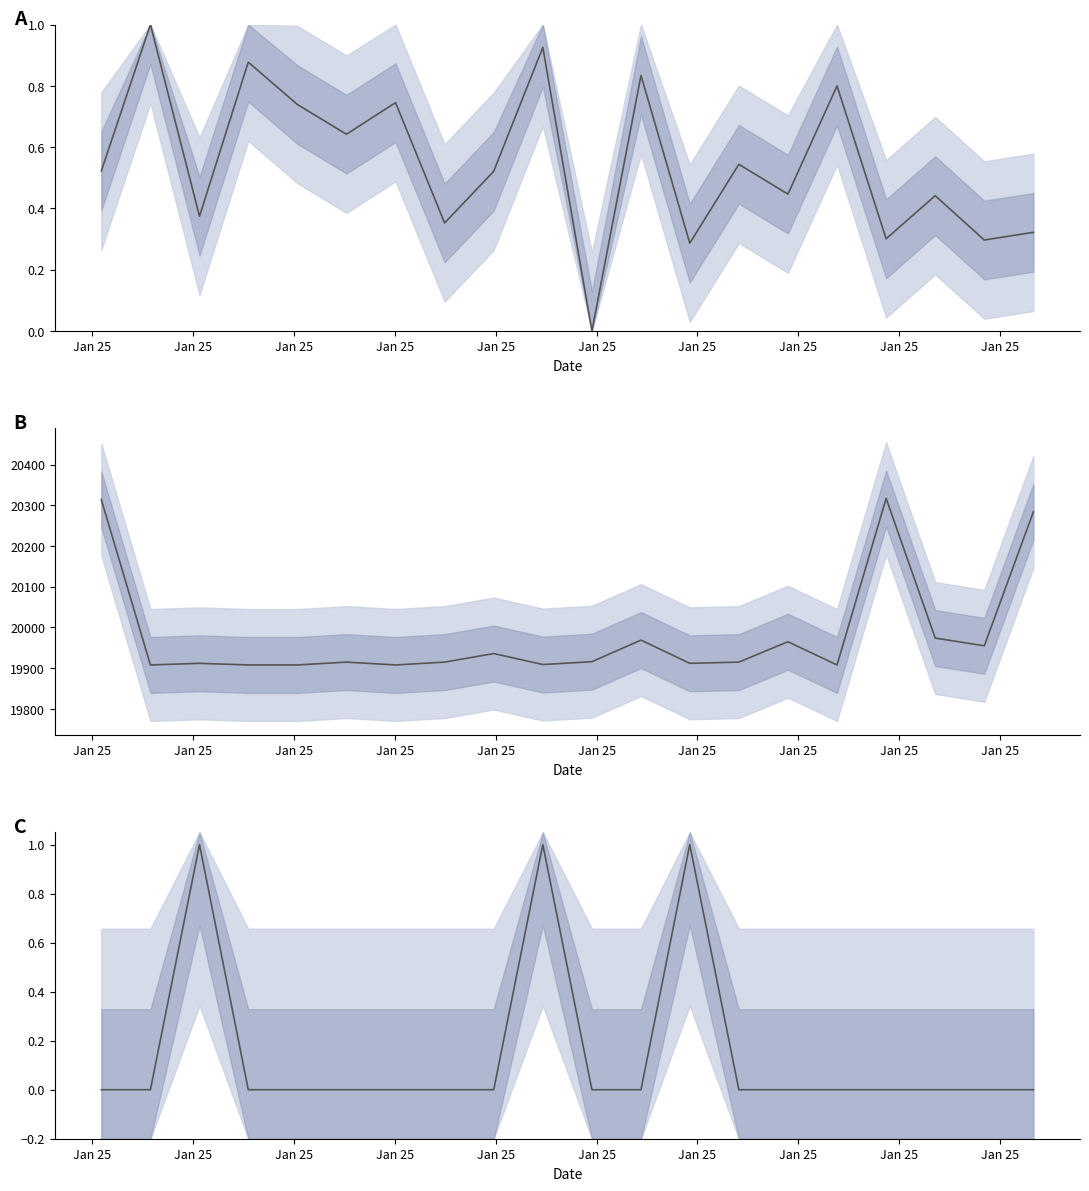

Is this an area chart (filled region under the line)?

No